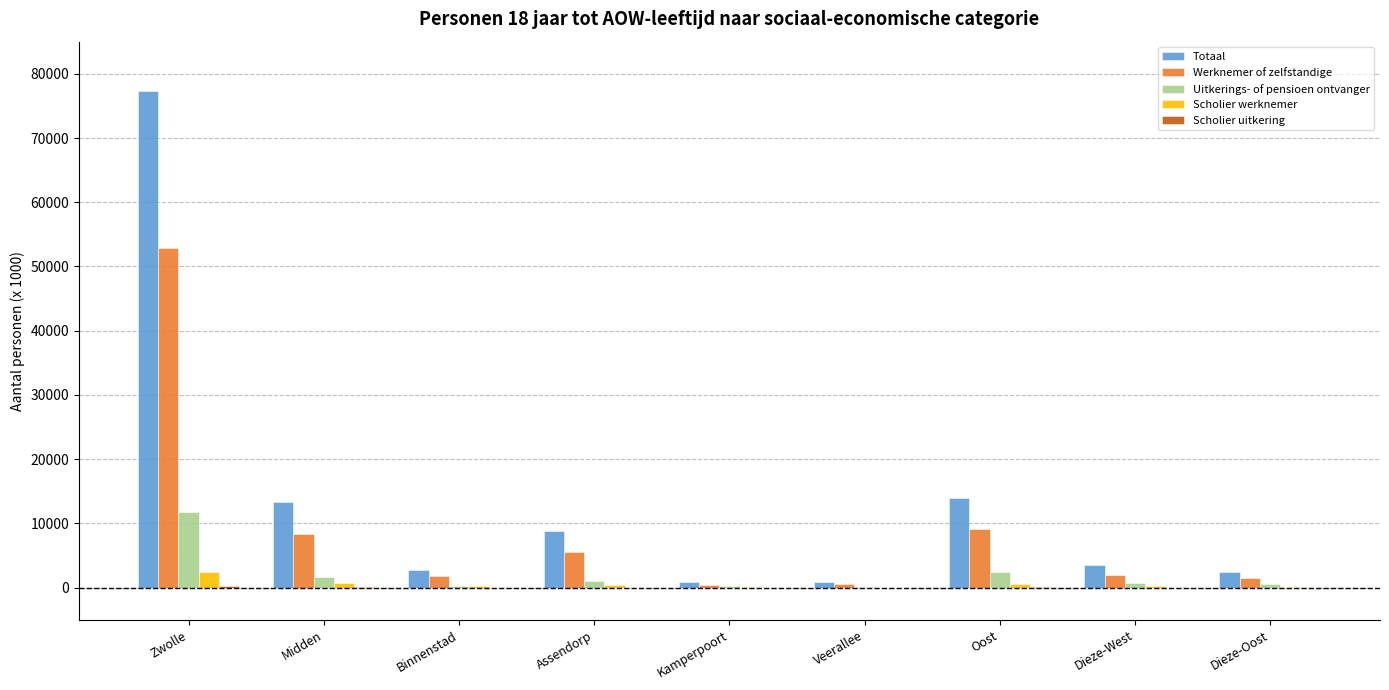

True or false: Totaal has a value of 2786 at Assendorp.

False